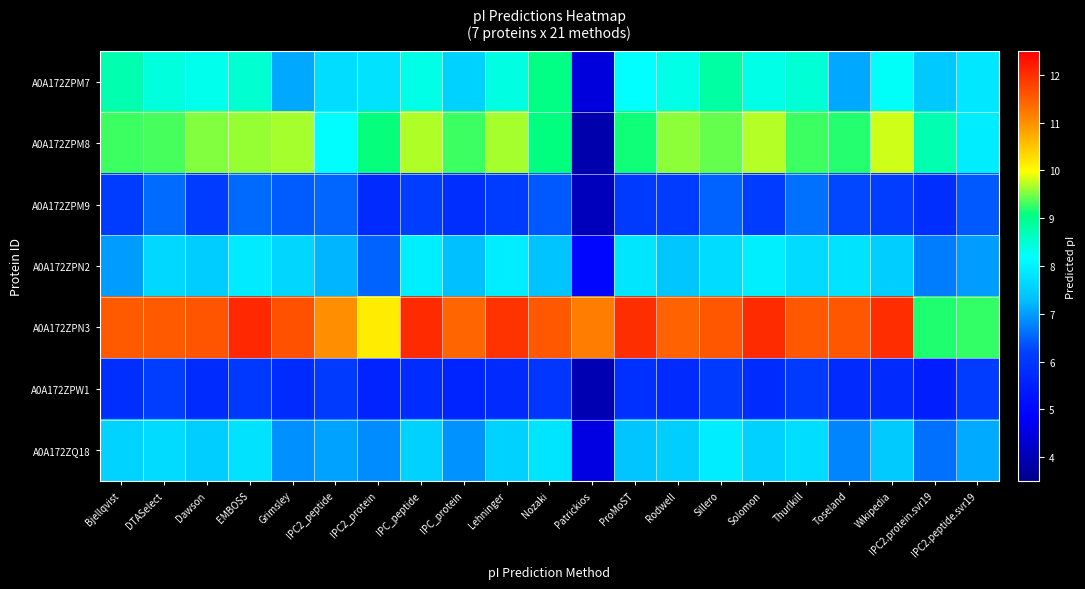

Which series has the largest total across all categories?

A0A172ZPN3